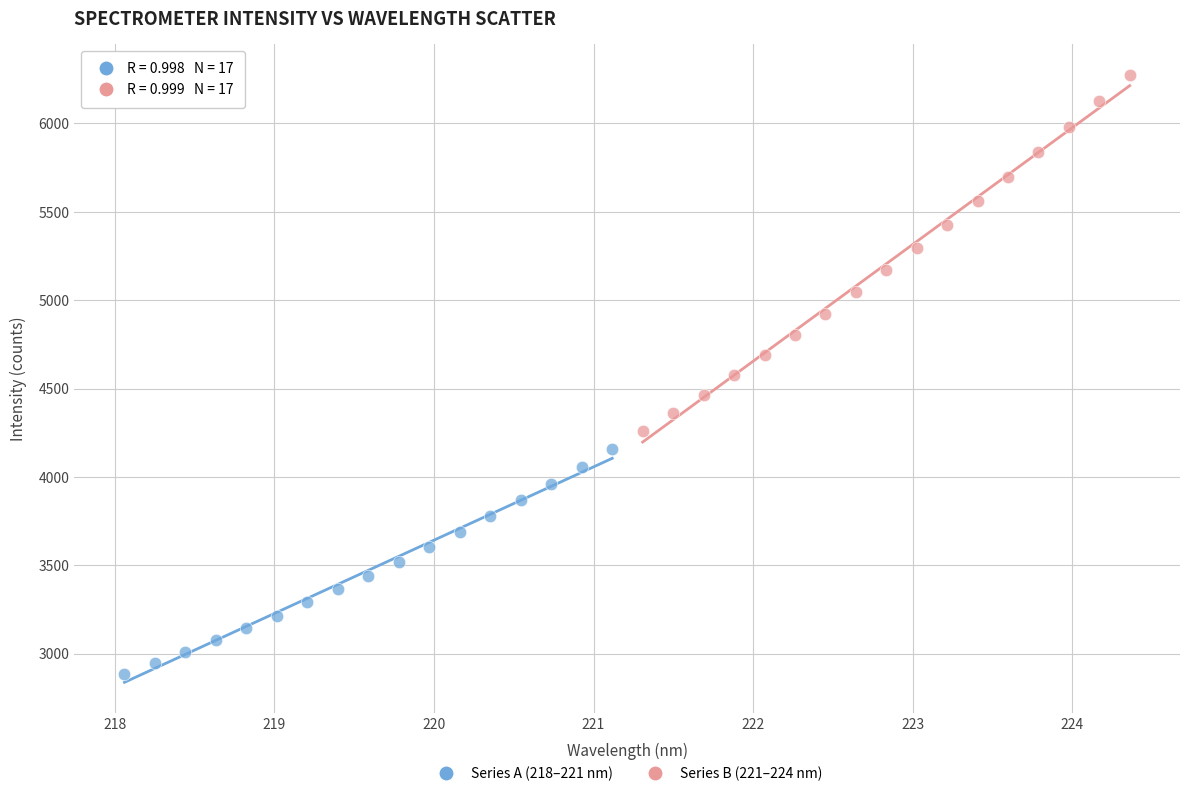

Which series reaches the maximum Y coordinate?

Series B (221–224 nm)